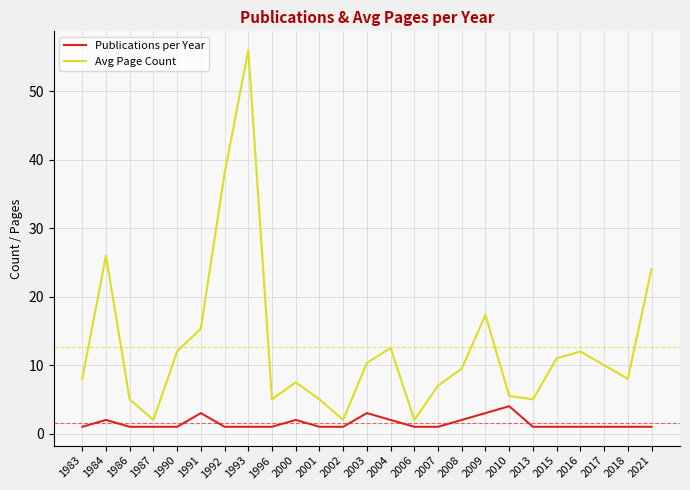

True or false: Publications per Year and Avg Page Count intersect in this chart.

False